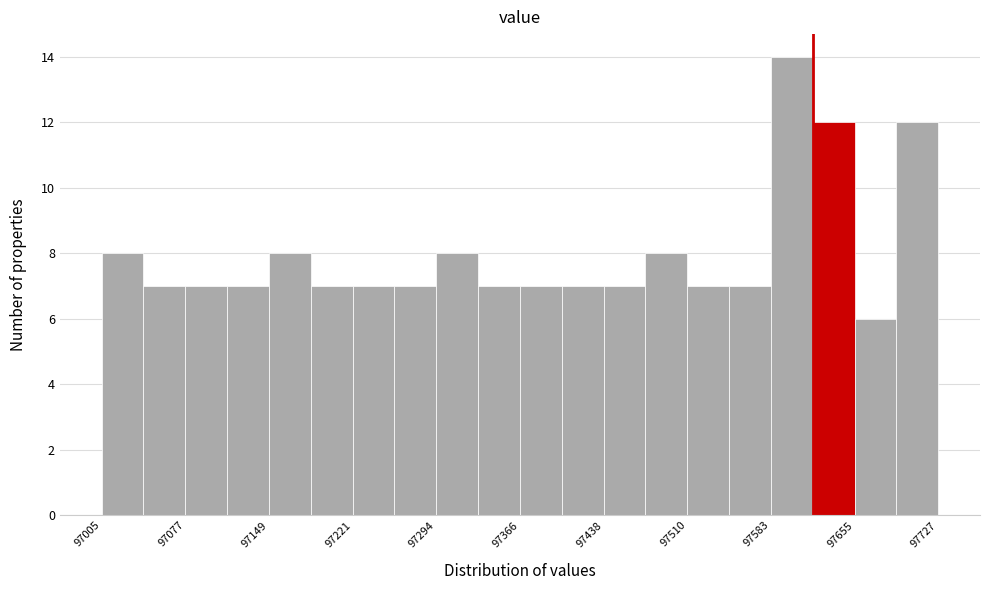

Around what value on the x-axis is the tallest bar? Give the approximate position of its centre, as read against the axis.

97600